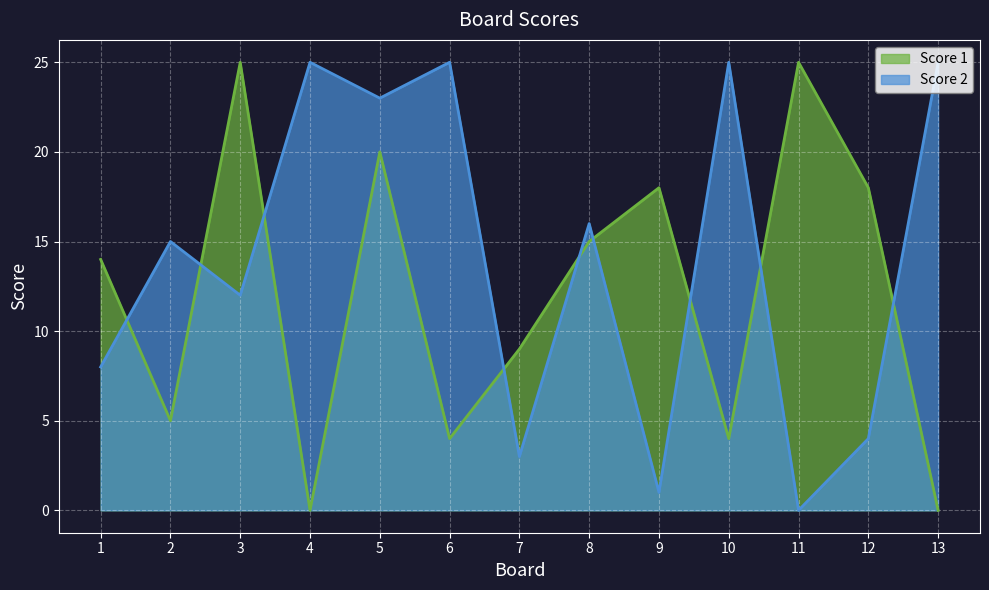

At which category does the chart reach its peak across all series?

3